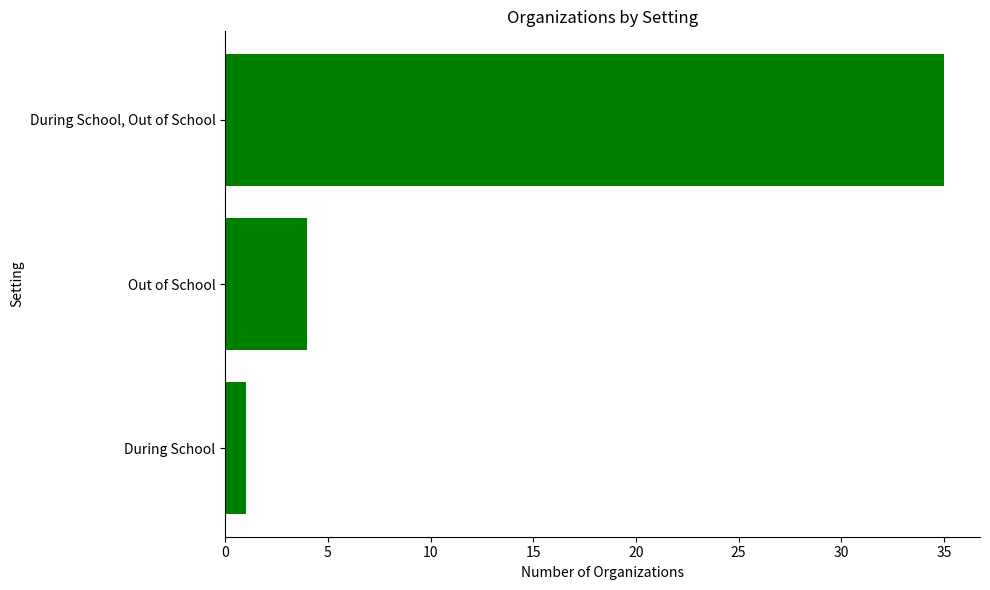

What is the value of the 3rd bar from the top?

1